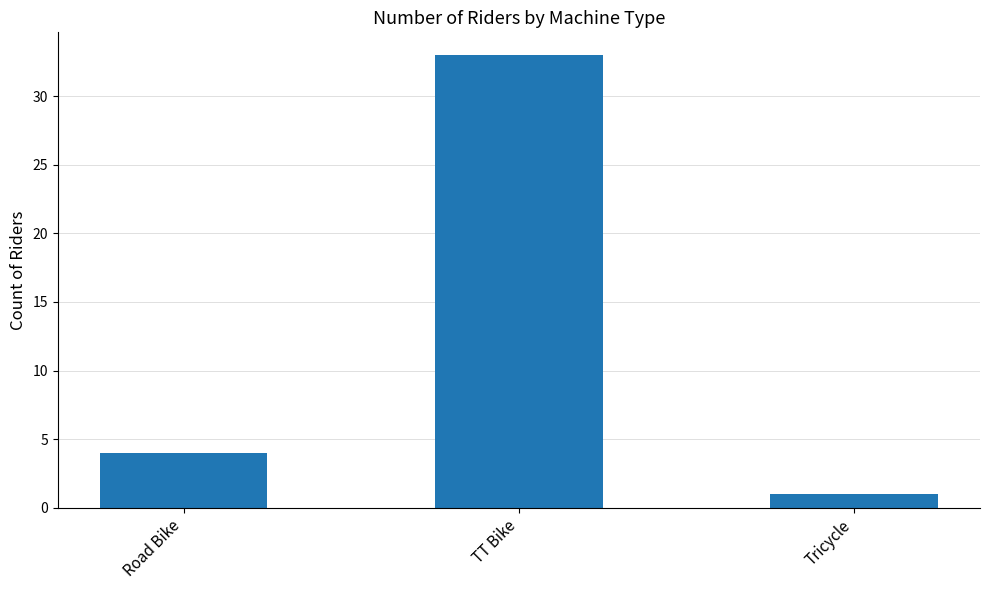

Reading right to left, list all the values displayed in this chart.

1	33	4